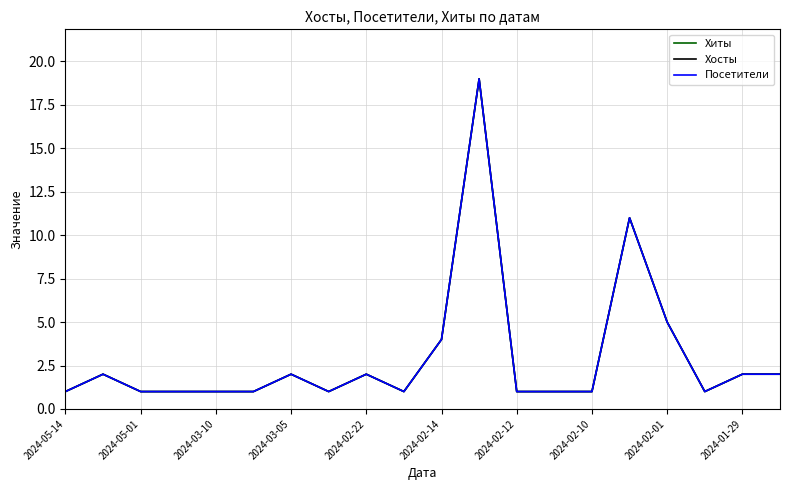

Does the chart have visible grid lines?

Yes